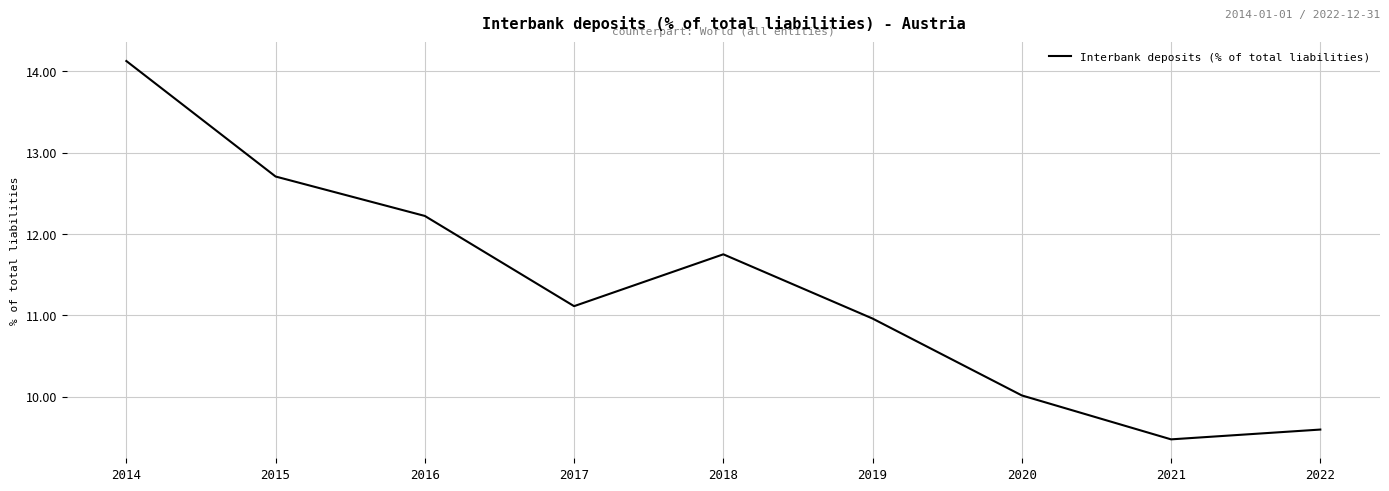

What is the difference between the second highest and second lowest values?

3.1